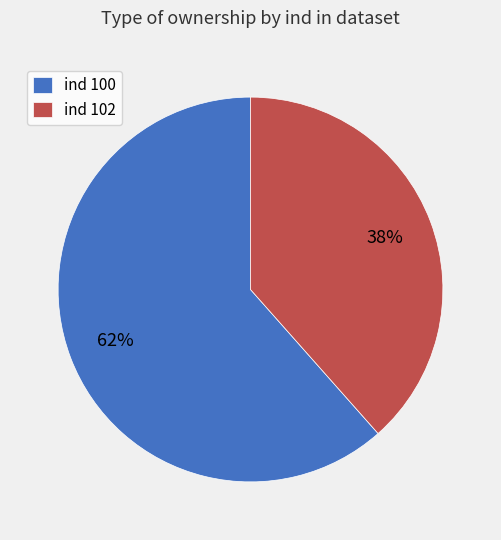

To the nearest percent, what is the average slice percentage?

50%